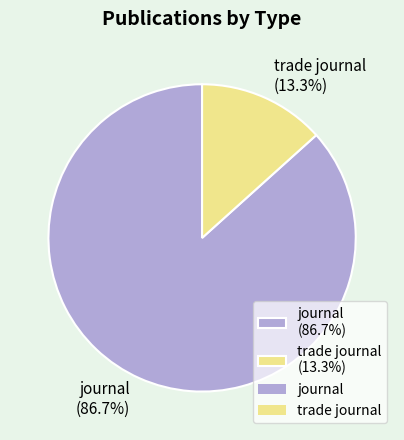

How many slices are in this pie chart?

2